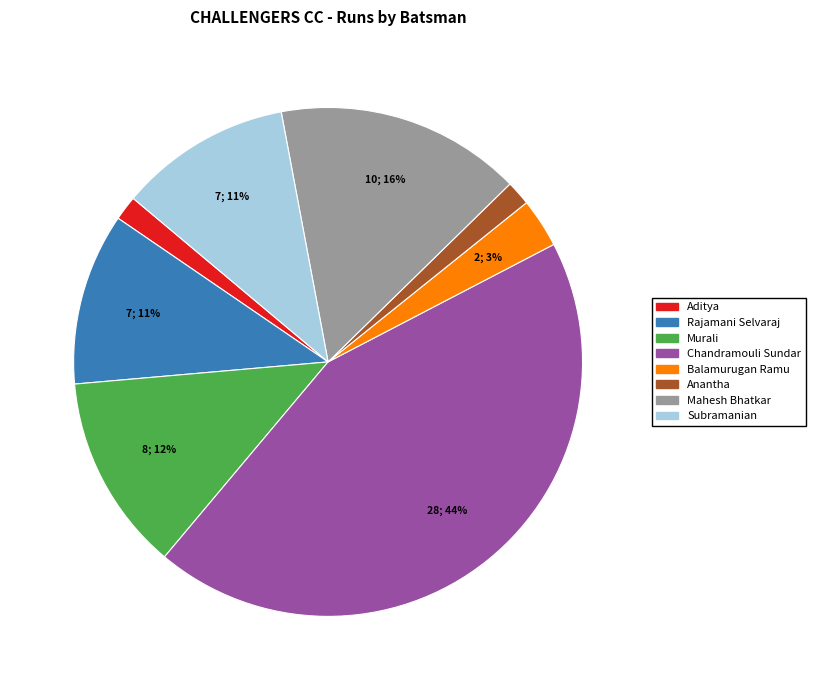

Does any single category account for the majority?

No